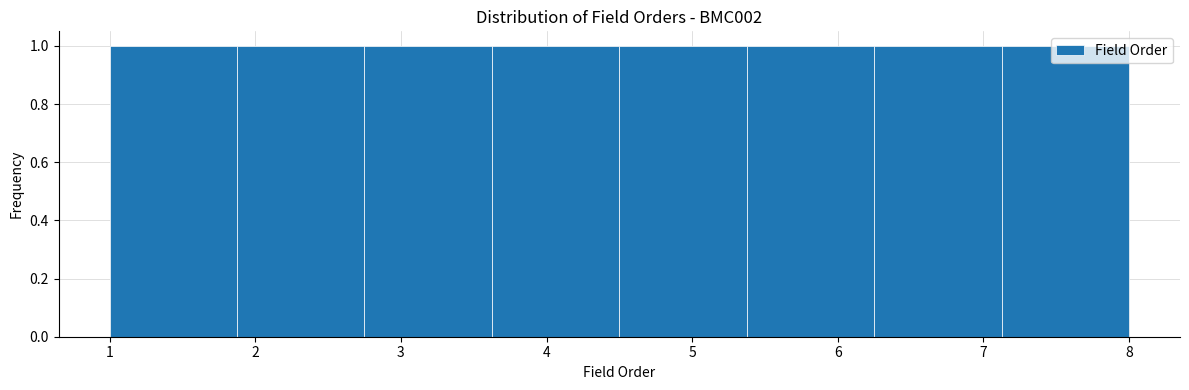

Reading left to right, list every bar in this chart as the range it spans on the x-axis followed by its height. Neither the bar edges nor the heights are printed on the chart, so give them approximately, as read against the axes.

1.0 to 1.9: 1
1.9 to 2.8: 1
2.8 to 3.6: 1
3.6 to 4.5: 1
4.5 to 5.4: 1
5.4 to 6.3: 1
6.3 to 7.1: 1
7.1 to 8.0: 1